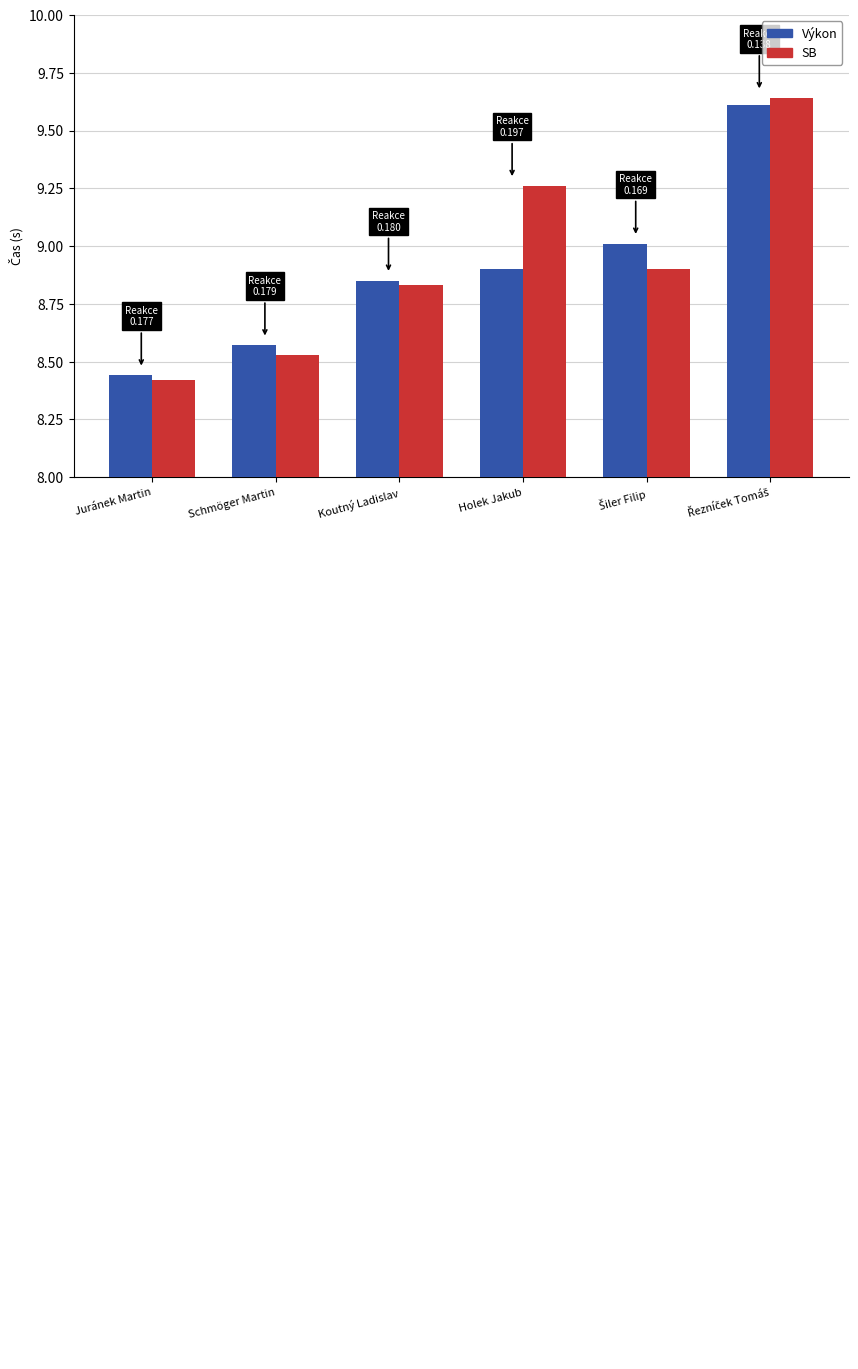

True or false: SB has a value of 9.3 at Holek Jakub.

True